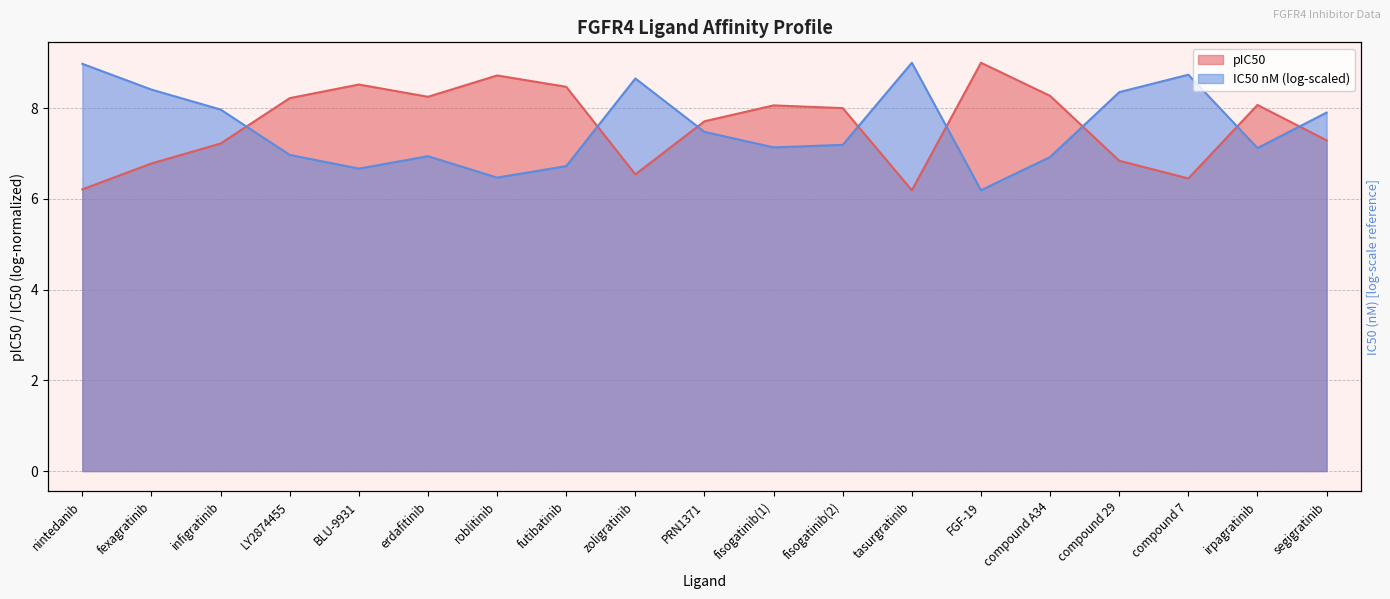

At which label is the value closest to 7?

compound 29